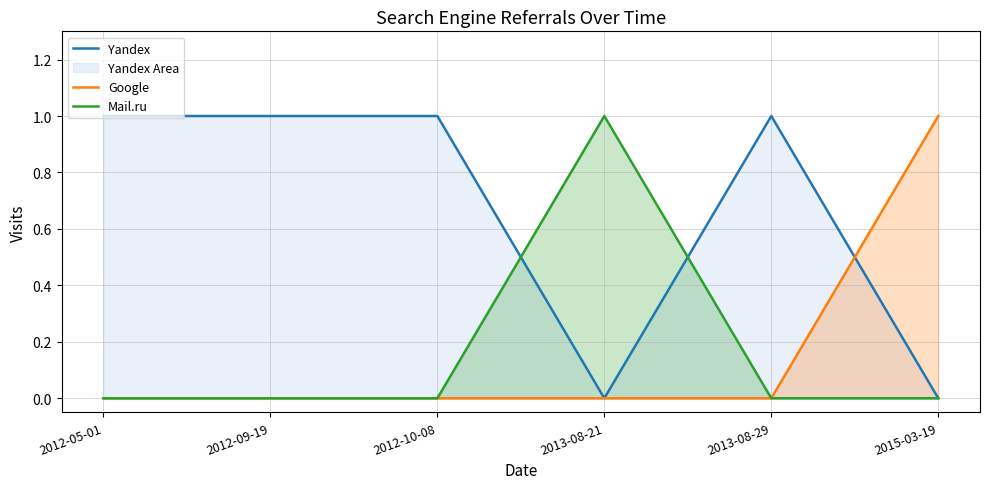

What is the label of the 2nd point from the right?

2013-08-29